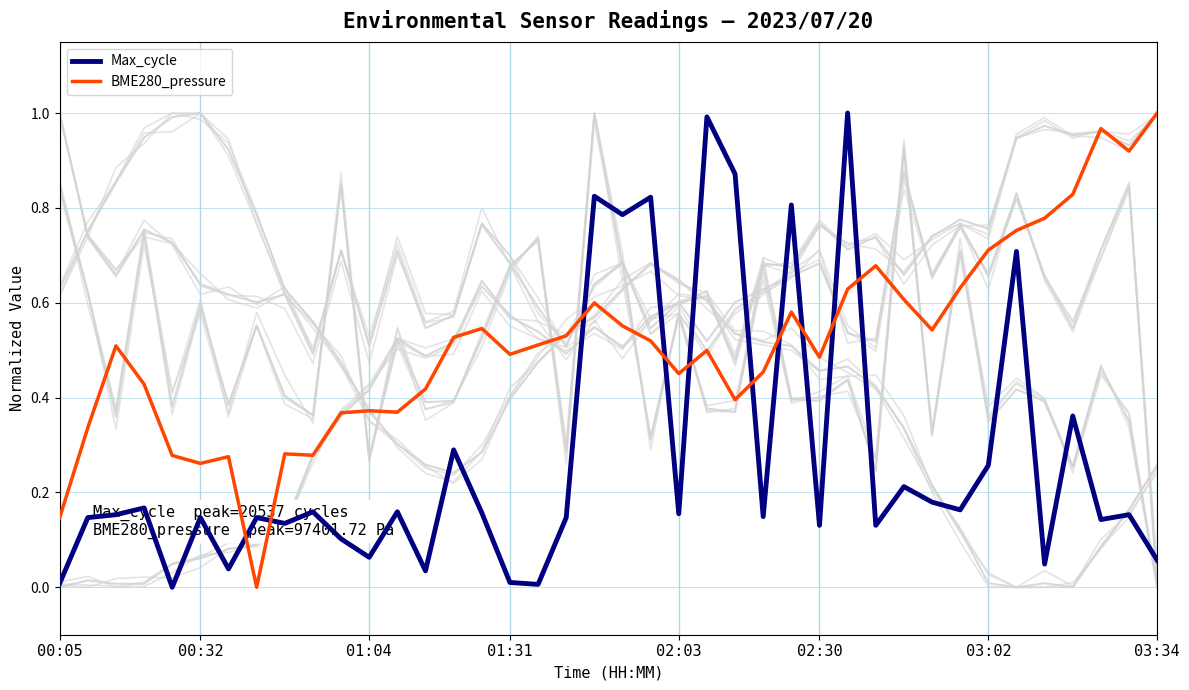

Is the value of Max_cycle at 02:03 greater than the value of BME280_temperature at 02:41?

No